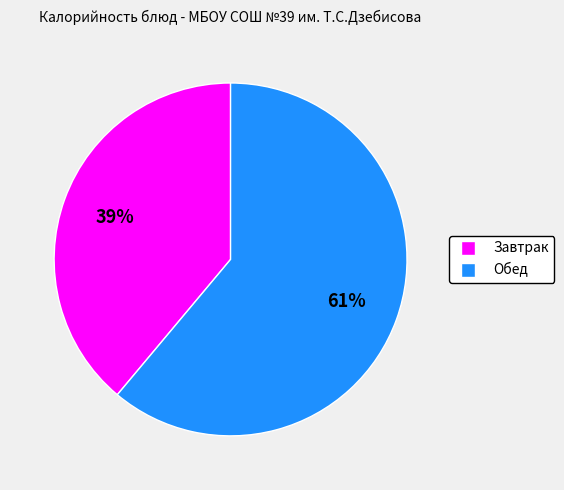

To the nearest percent, what is the average slice percentage?

50%